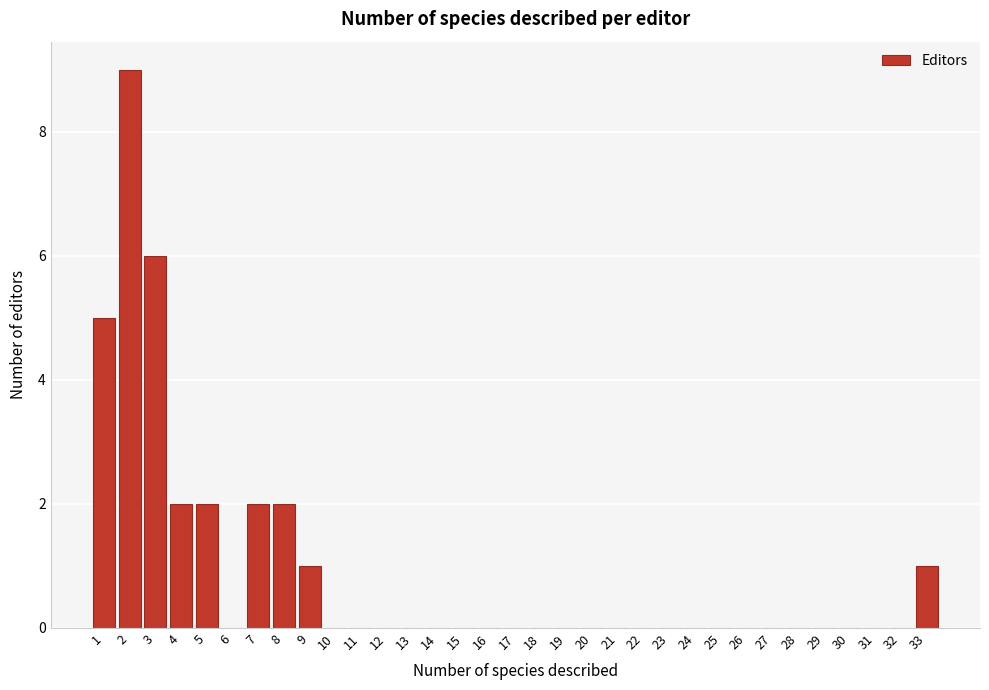

What is the change in value from 1 to 16?

-5